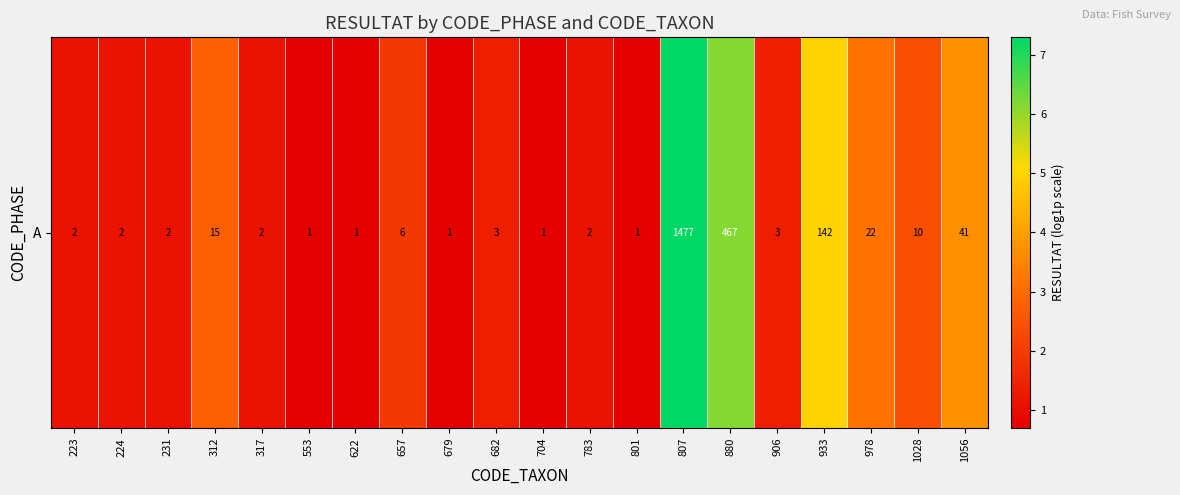

What is the approximate value at 933?

5.0